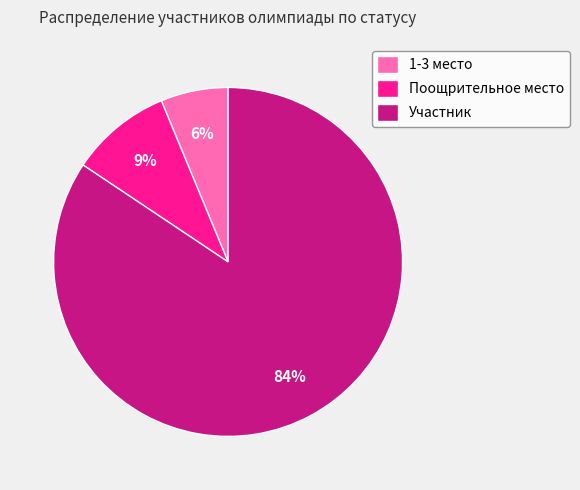

Combined, do 1-3 место and Поощрительное место account for over 50%?

No